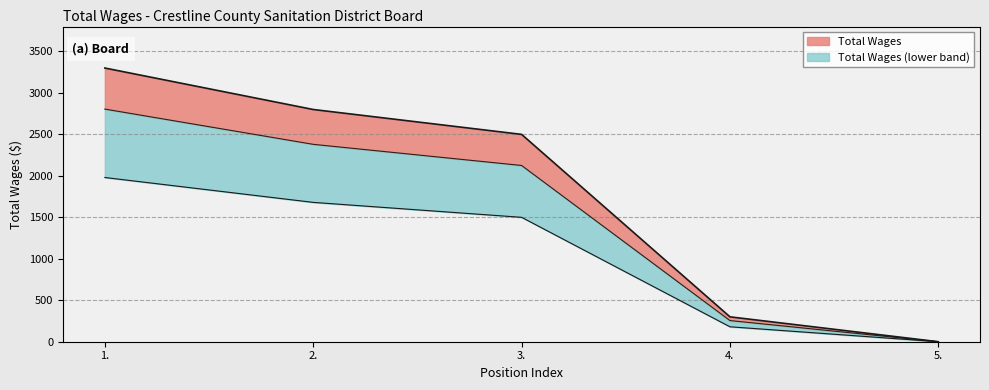

Which label corresponds to the largest value in the chart?

1.